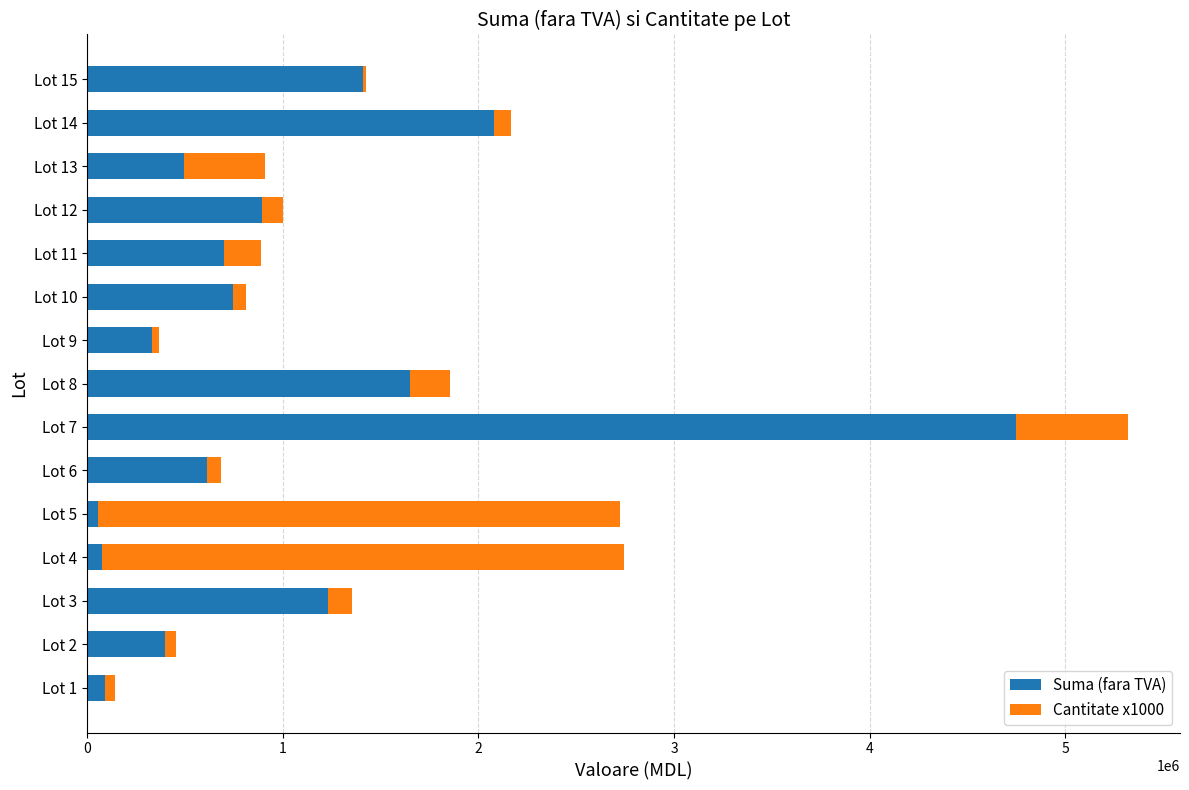

What is the total value across all series at Lot 8?

1853668.0